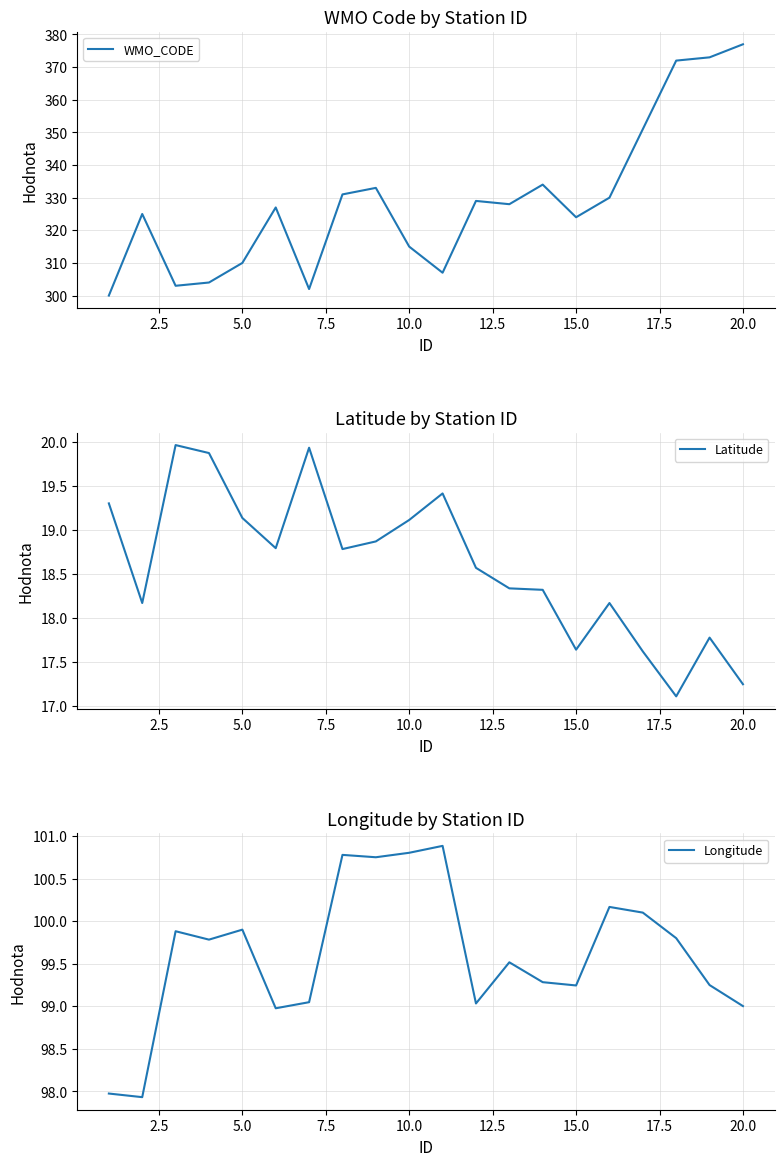

How many categories are shown in the chart?

20